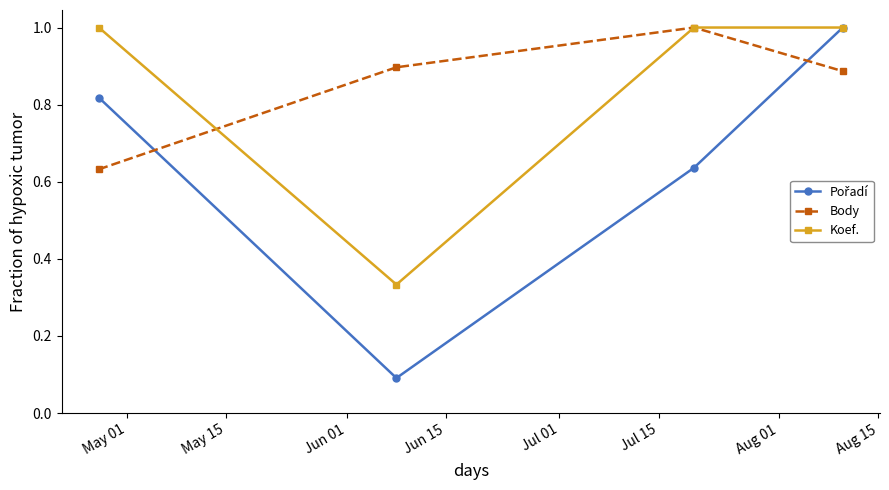

True or false: Body has more than 1 interior local peaks.

False